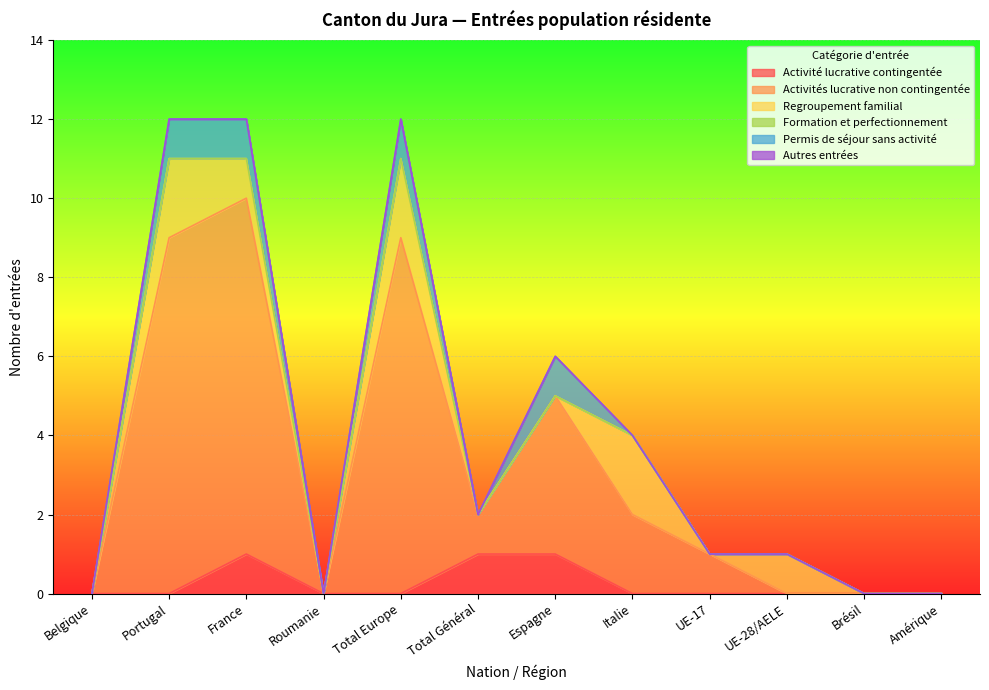

Which label corresponds to the largest value in the chart?

Portugal